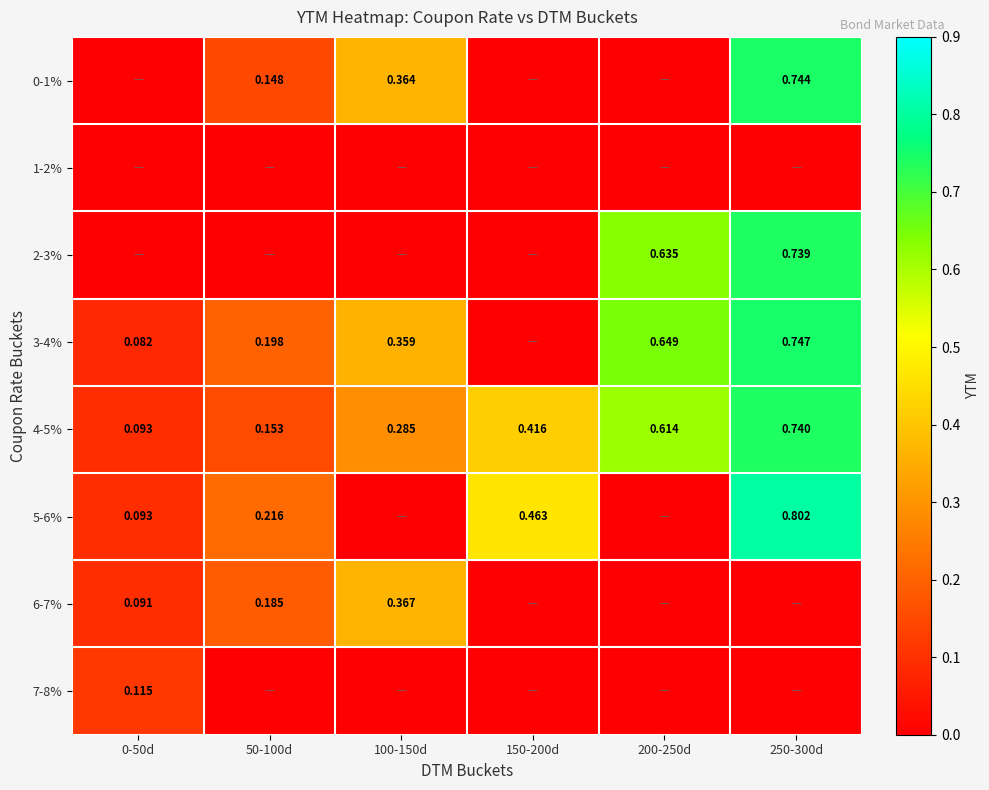

The 7-8% series shows 0.1 at 250-300d. True or false?

False